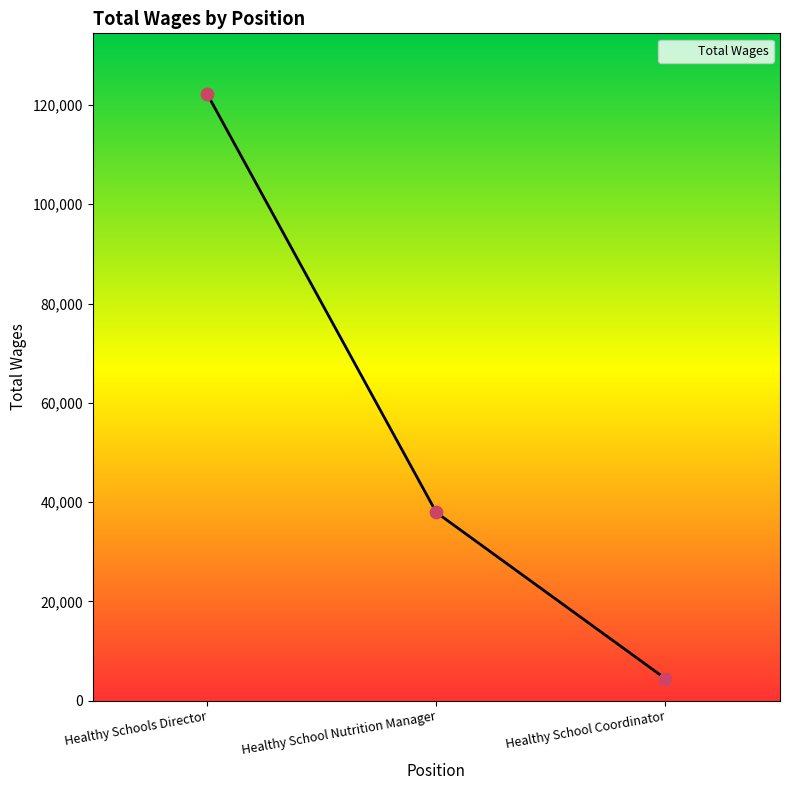

What is the ratio of the value at Healthy School Nutrition Manager to the value at Healthy Schools Director?

0.3